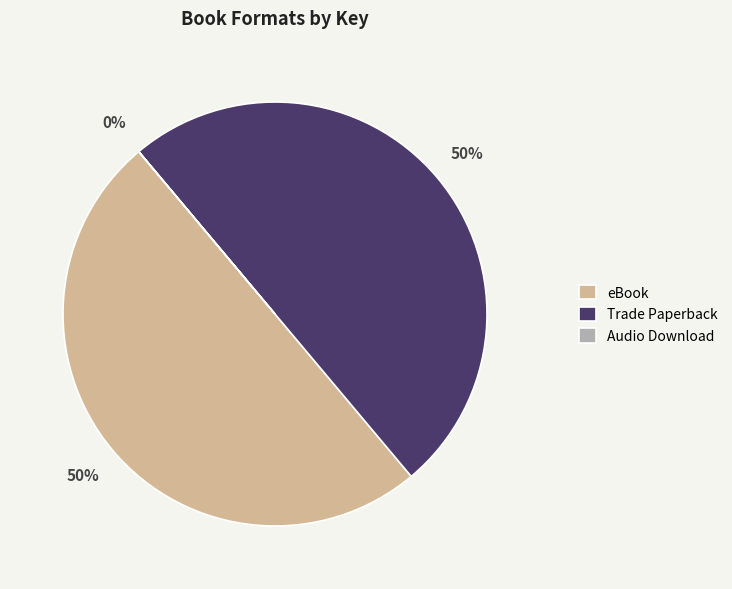

Combined, do Trade Paperback and eBook account for over 50%?

Yes